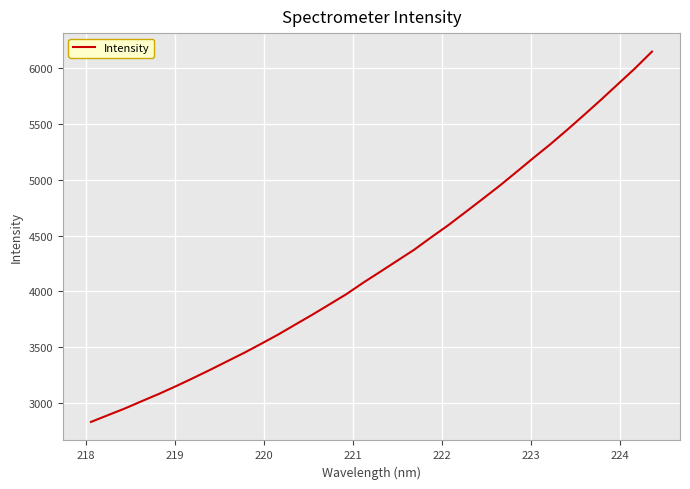

What is the difference between the maximum and minimum values?

3319.7